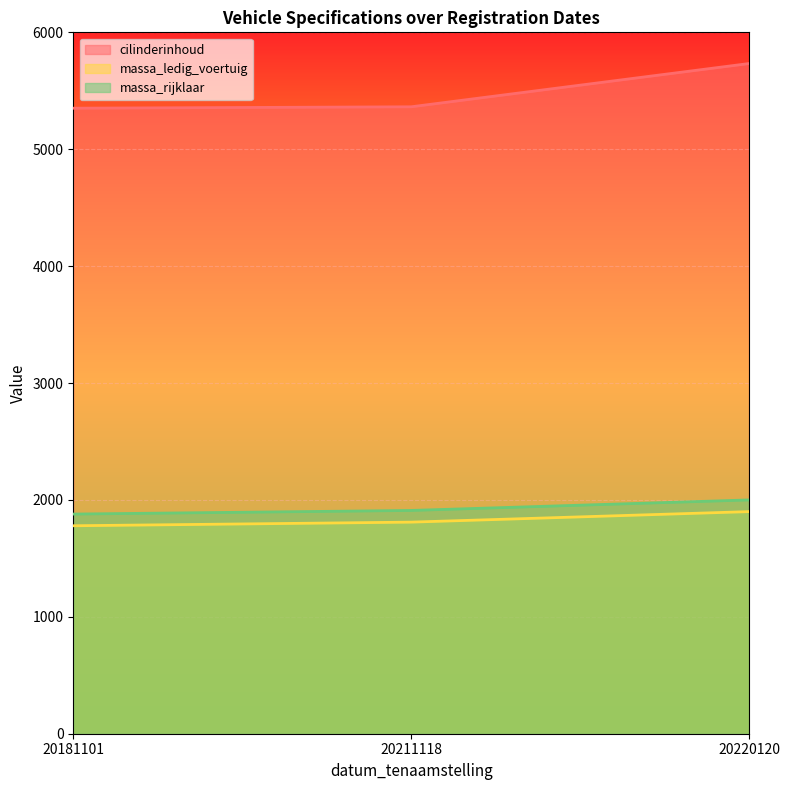

What is the value of the massa_rijklaar point at the 3rd from the left?

2000